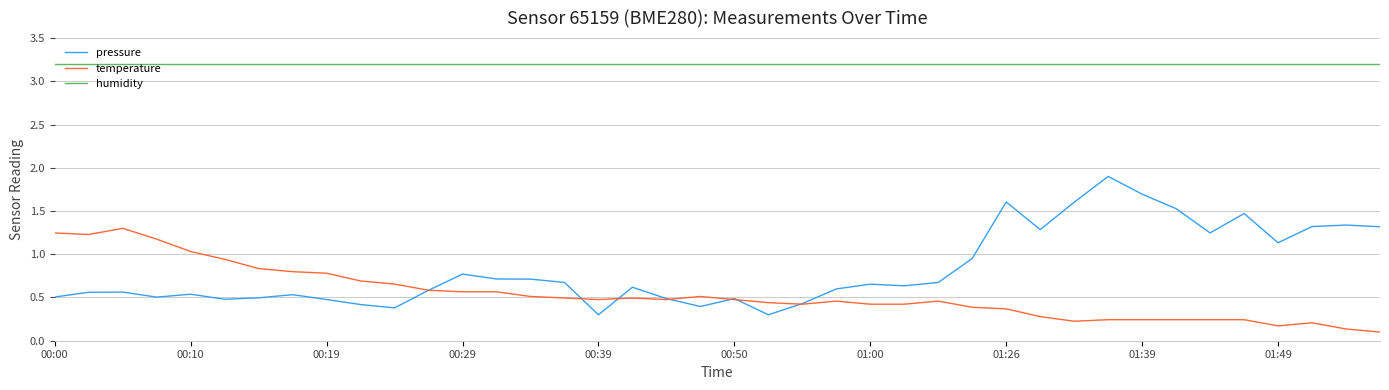

What is the maximum value for humidity?

3.2